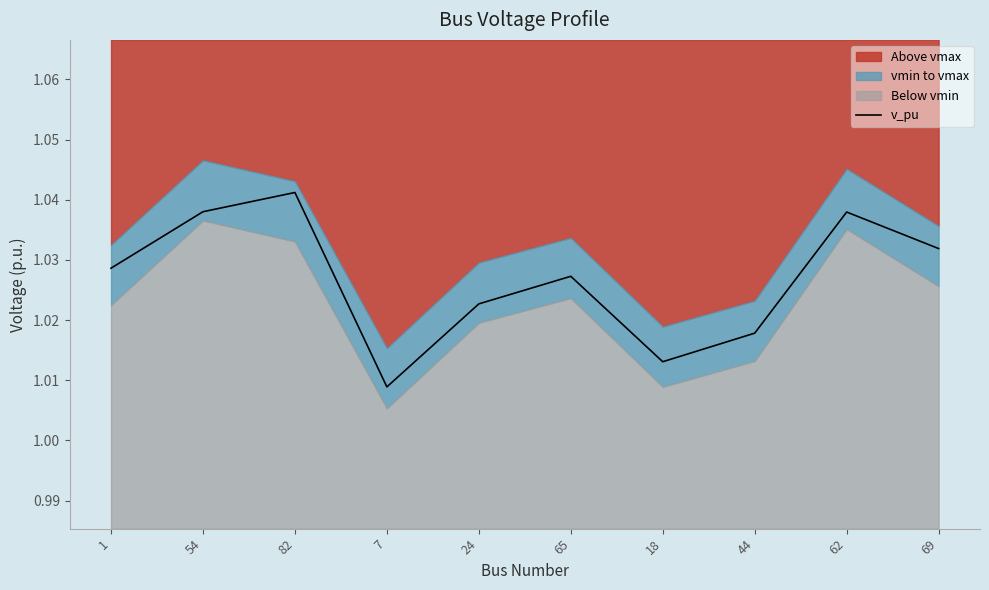

How many lines are shown in the chart?

1